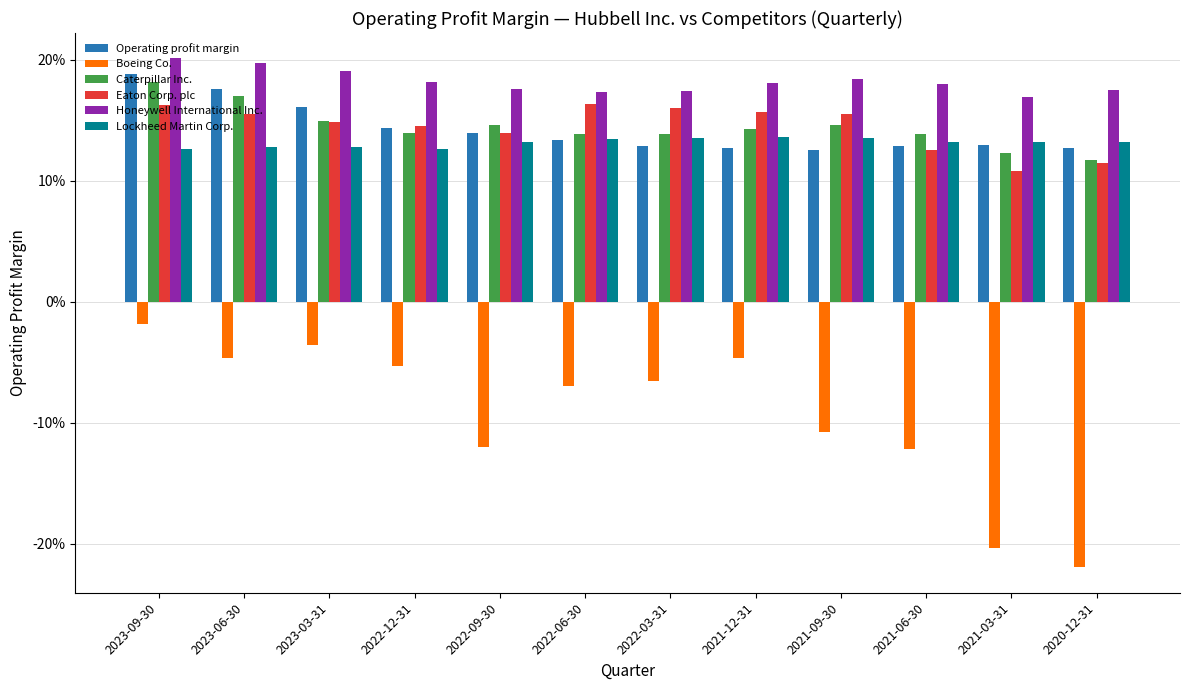

What are all the series names shown in the legend?

Operating profit margin, Boeing Co., Caterpillar Inc., Eaton Corp. plc, Honeywell International Inc., Lockheed Martin Corp.